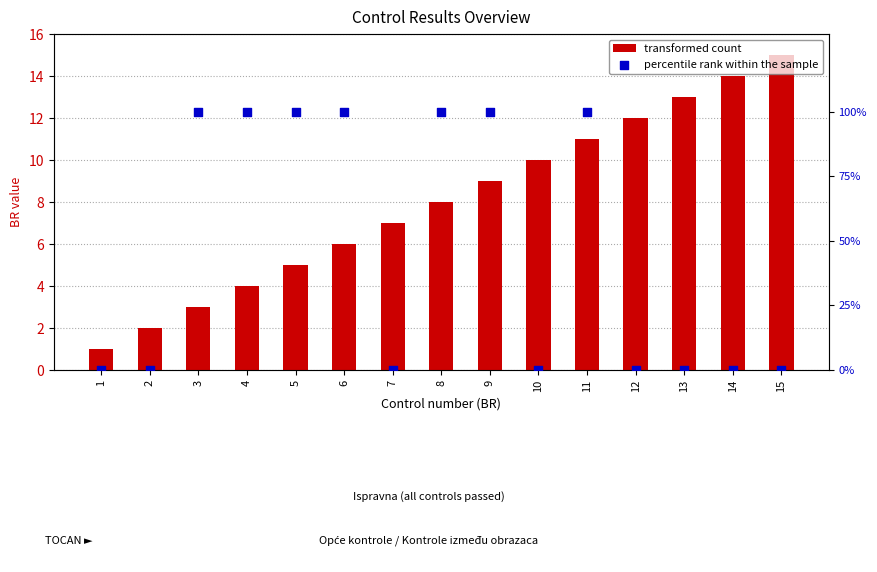

Which series has the largest total across all categories?

percentile rank within the sample